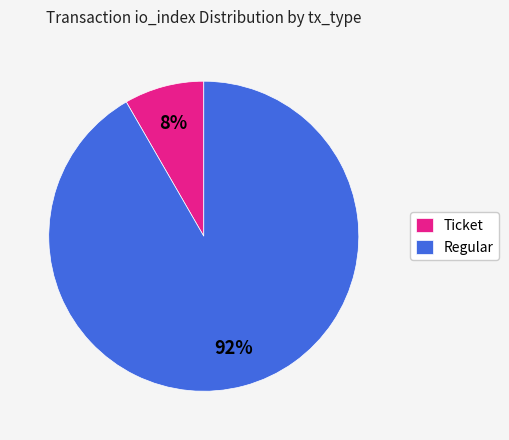

Is there any slice that represents more than half of the pie?

Yes